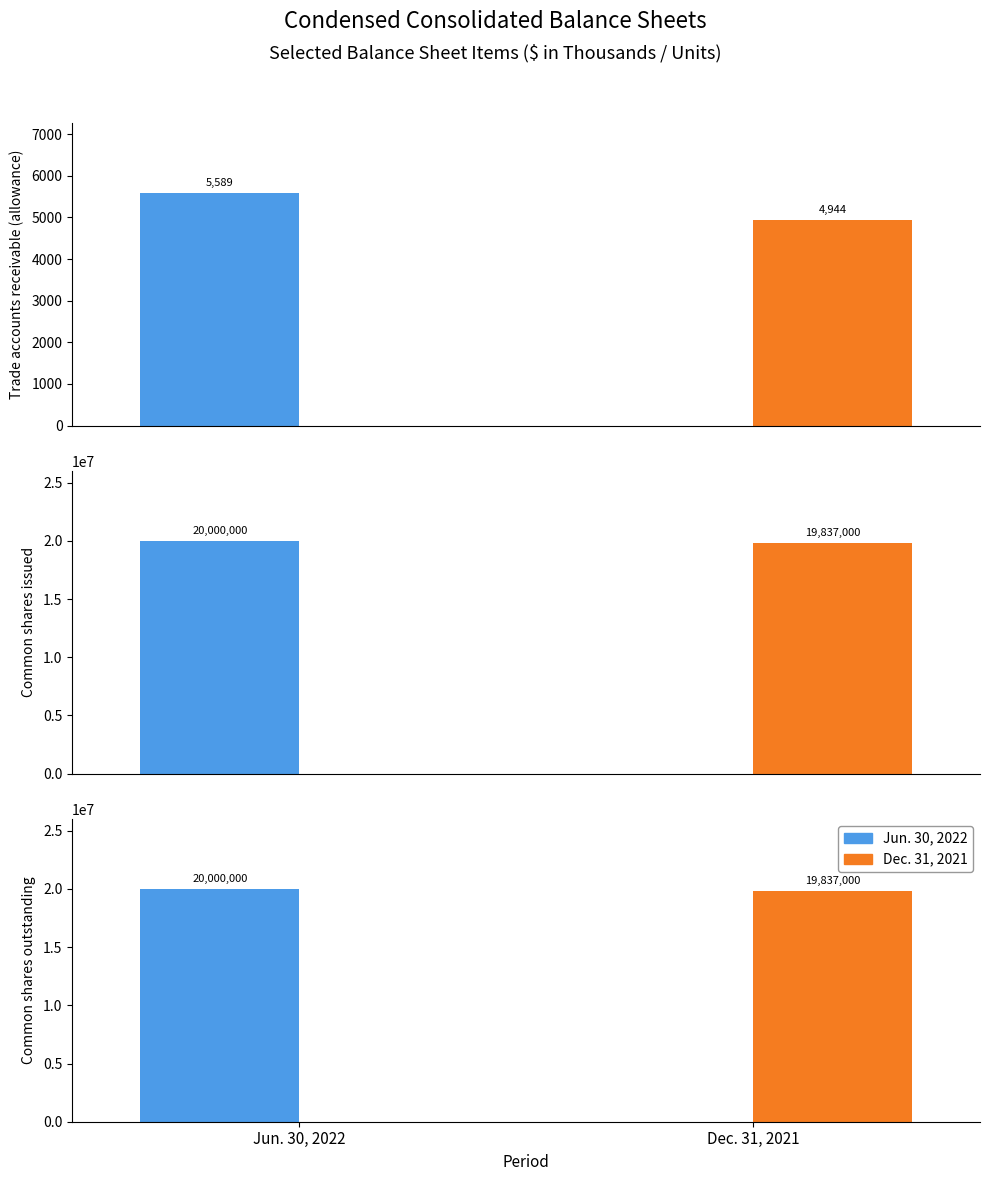

What position from the right is Common shares issued?

2